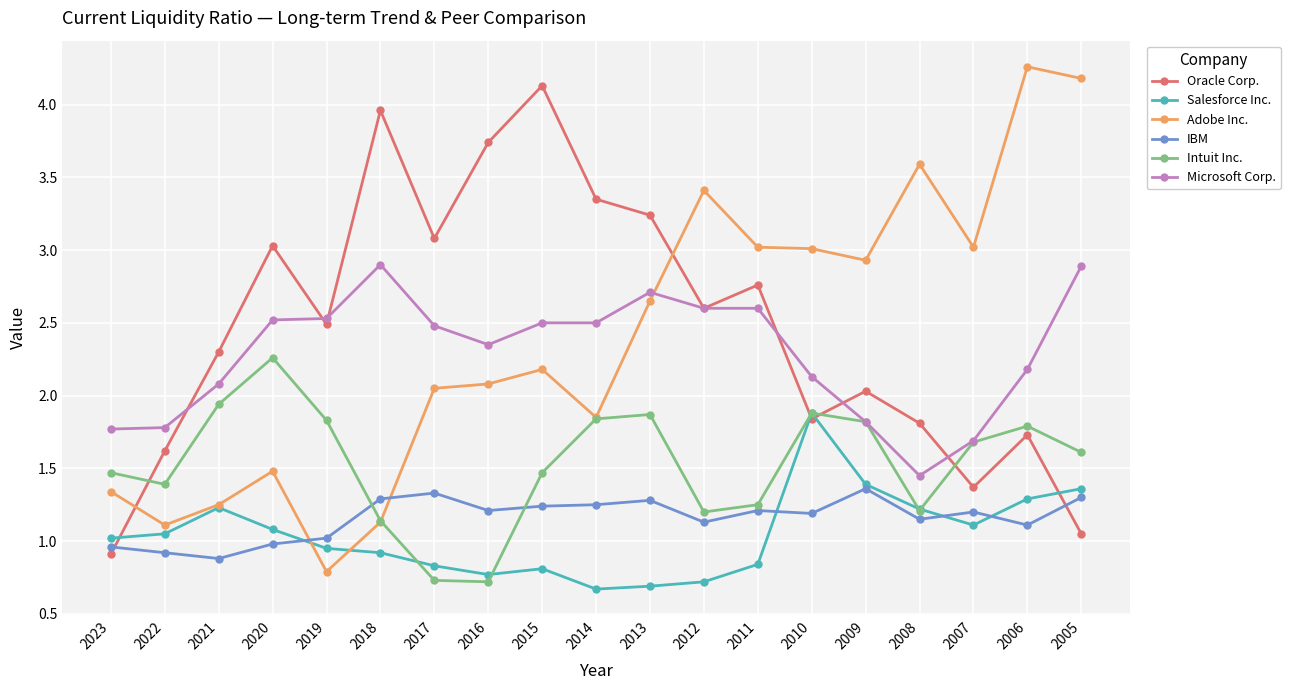

At which category does Intuit Inc. reach its first local valley?

2022